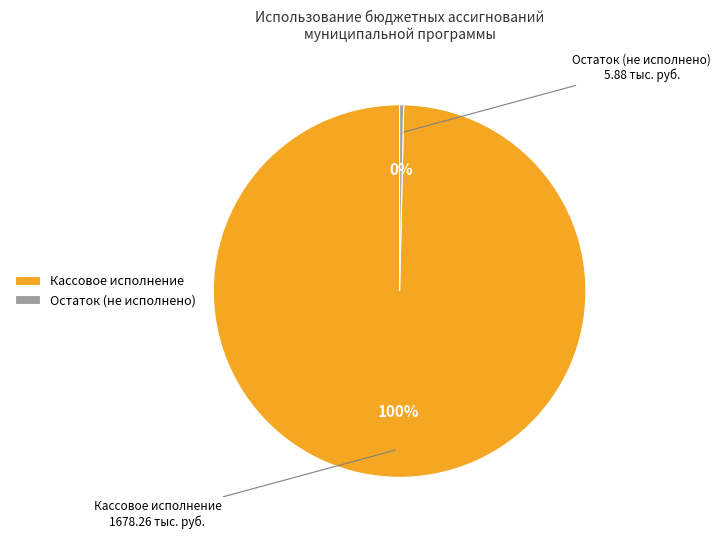

What is the largest slice in the pie chart?

Кассовое исполнение